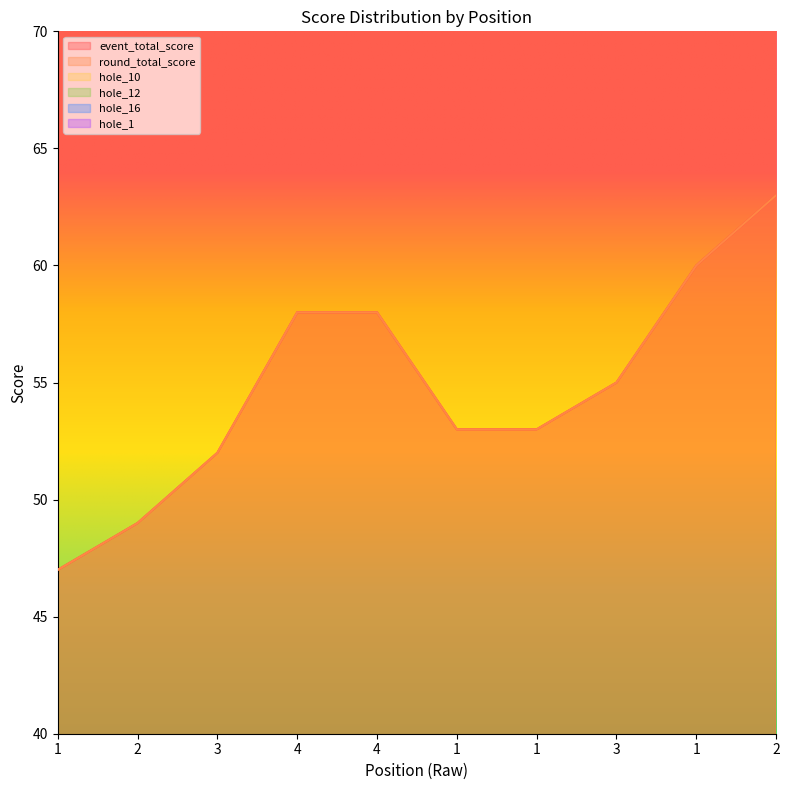

Is it true that hole_10 equals 1 at 1?

False